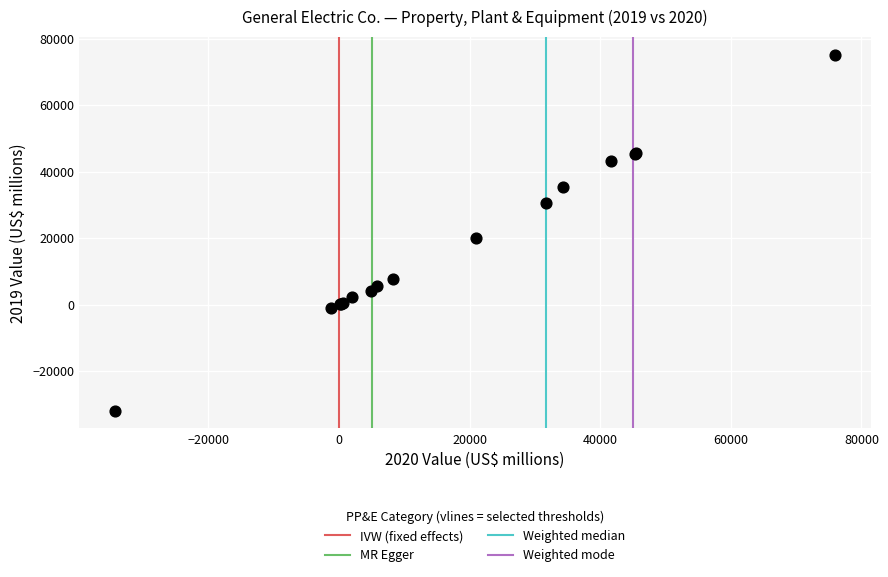

What Y value in the scatter plot is closest to 21645?

20082